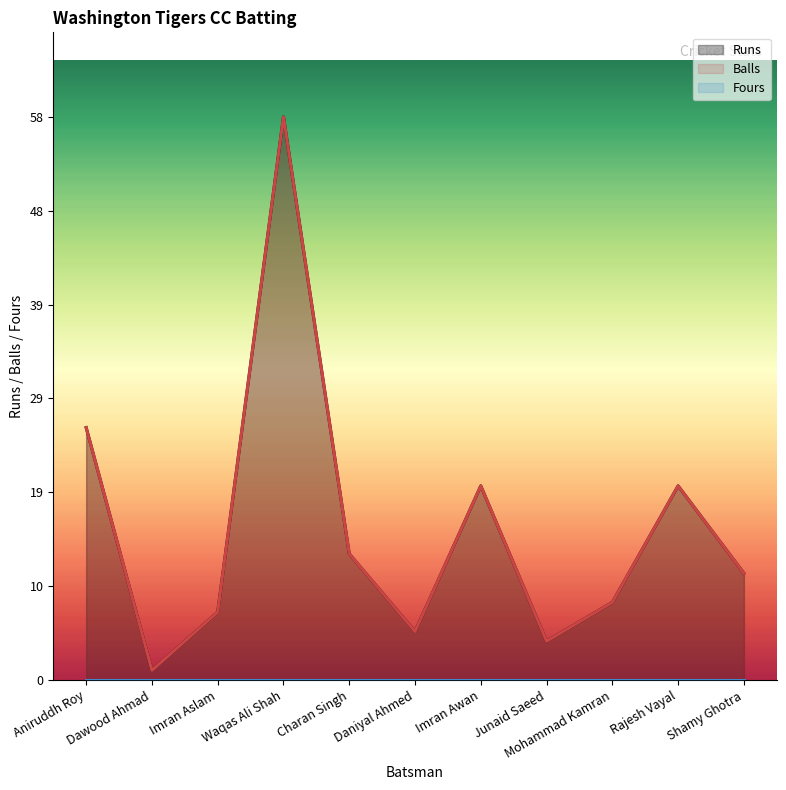

Rank the categories by Runs value from lowest to highest.

Dawood Ahmad, Junaid Saeed, Daniyal Ahmed, Imran Aslam, Mohammad Kamran, Shamy Ghotra, Charan Singh, Imran Awan, Rajesh Vayal, Aniruddh Roy, Waqas Ali Shah